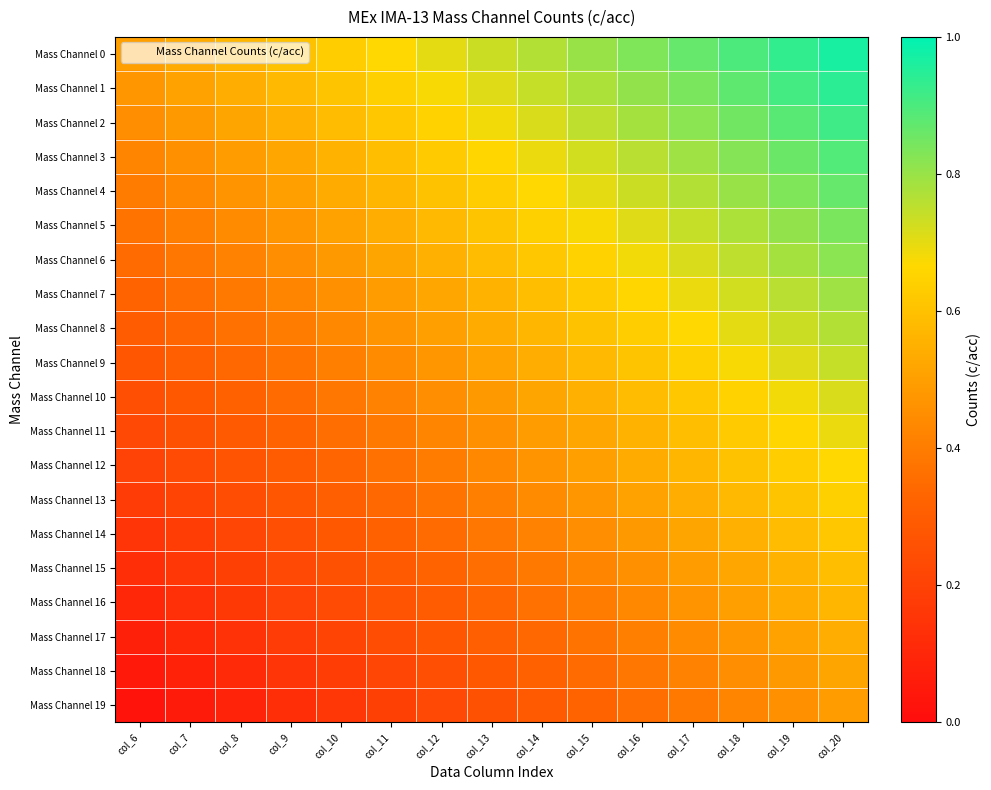

At which category does the chart reach its minimum across all series?

col_6